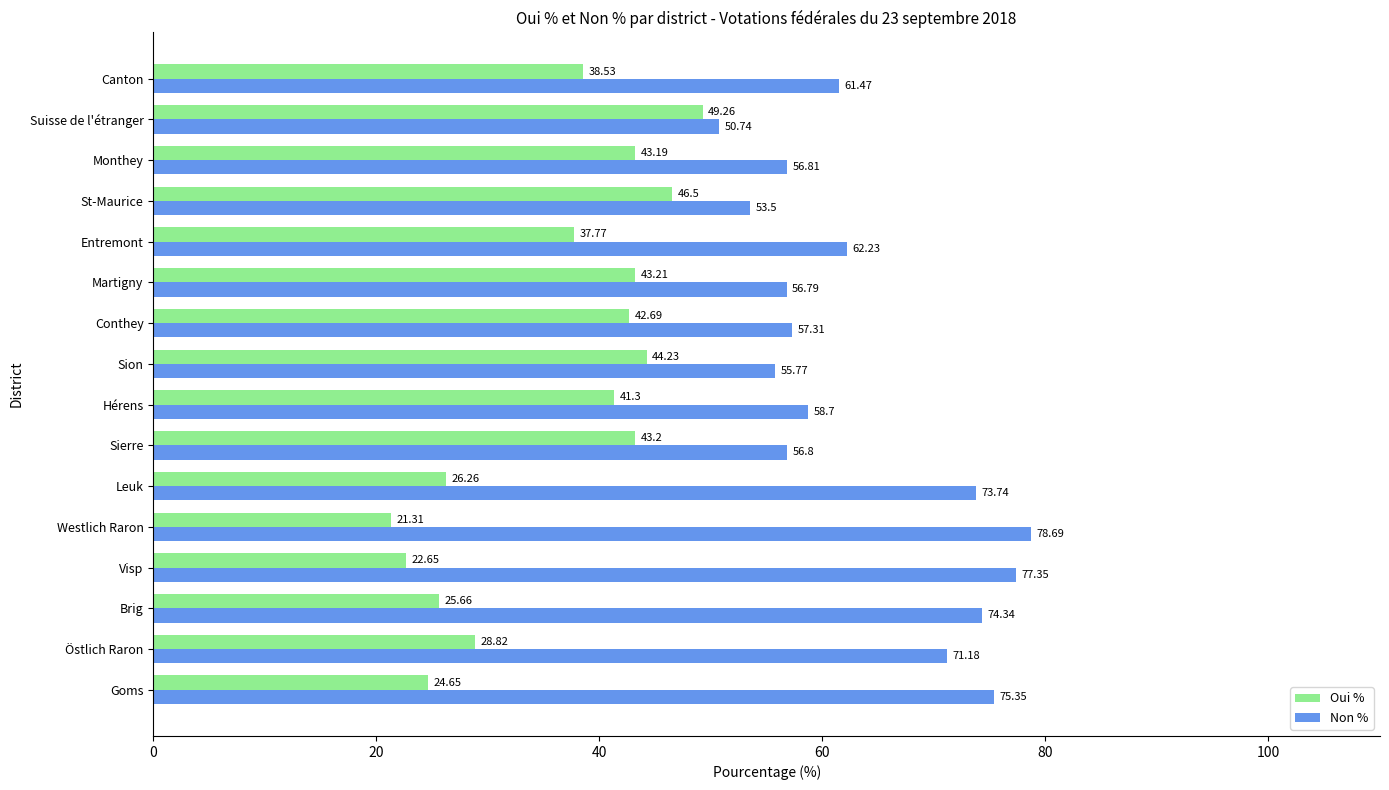

At which label does Oui % reach its peak?

Suisse de l'étranger